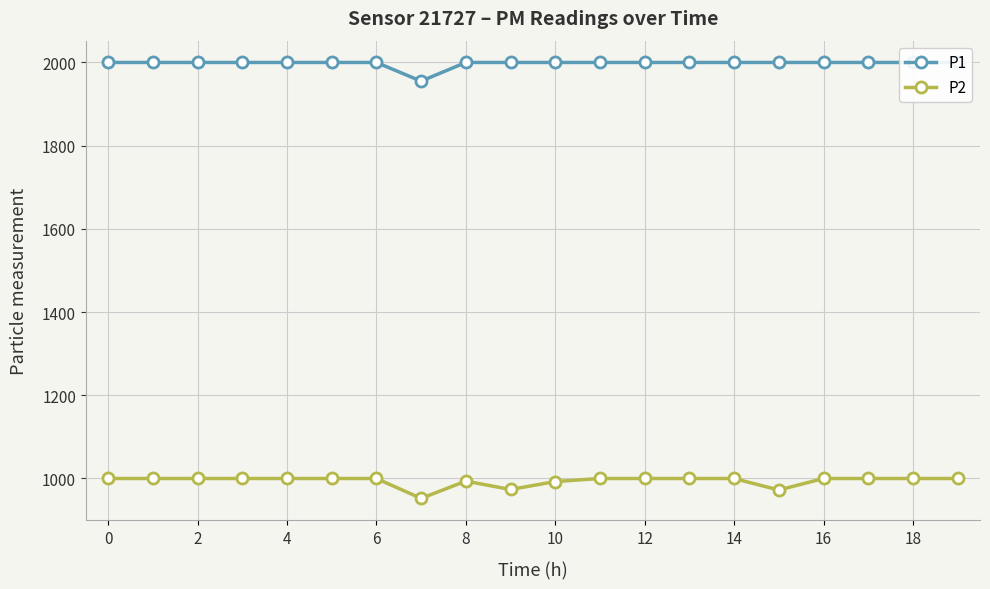

Reading left to right, extract all data points from this chart.

P1: 1999.9	1999.9	1999.9	1999.9	1999.9	1999.9	1999.9	1955.0	1999.9	1999.9	1999.9	1999.9	1999.9	1999.9	1999.9	1999.9	1999.9	1999.9	1999.9	1999.9
P2: 999.9	999.9	999.9	999.9	999.9	999.9	999.9	952.1	993.6	973.5	992.6	999.9	999.9	999.9	999.9	972.2	999.9	999.9	999.9	999.9